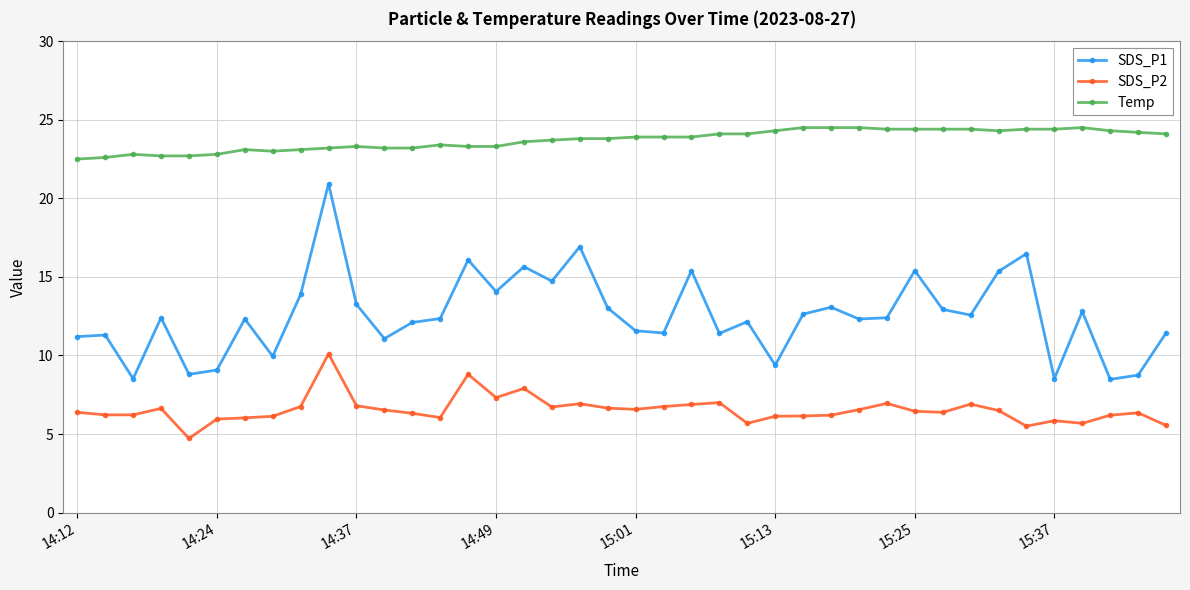

List the series in order of their peak value, lowest first.

SDS_P2, SDS_P1, Temp